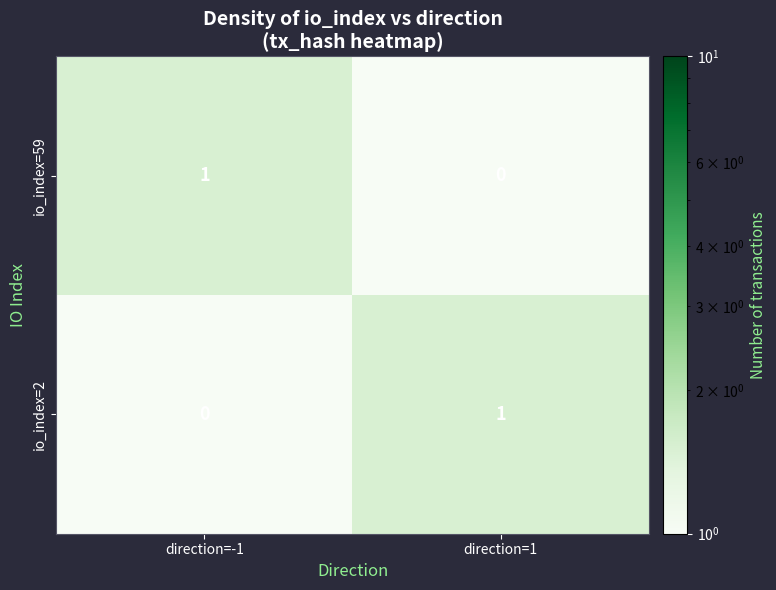

What is the smallest value displayed?

0